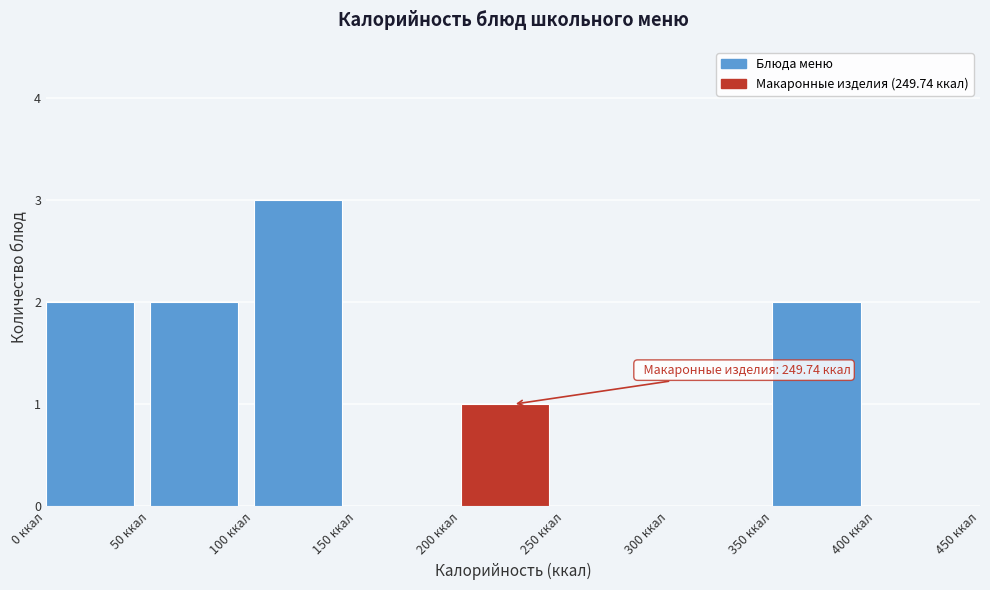

Which range on the x-axis has the tallest bar?

100 to 150